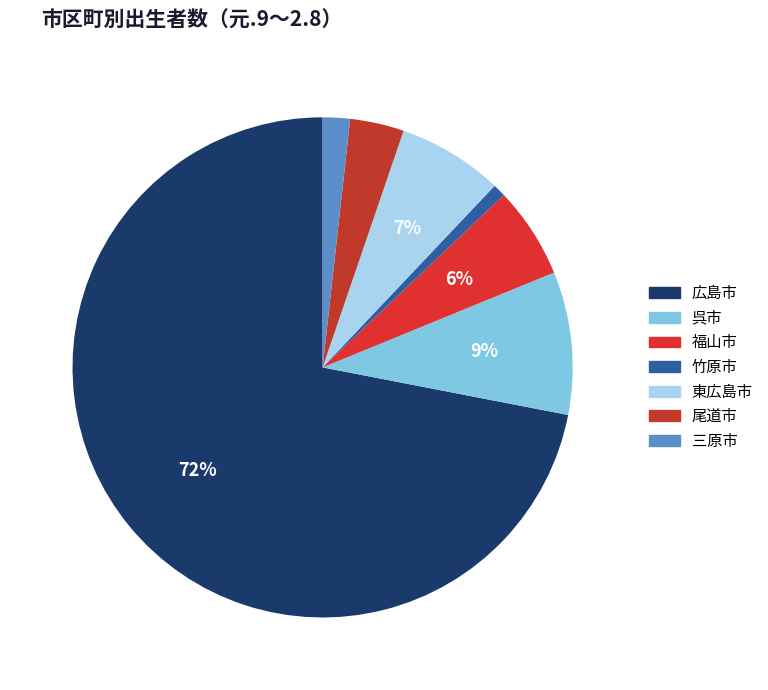

True or false: 三原市 accounts for 2% of the total.

True